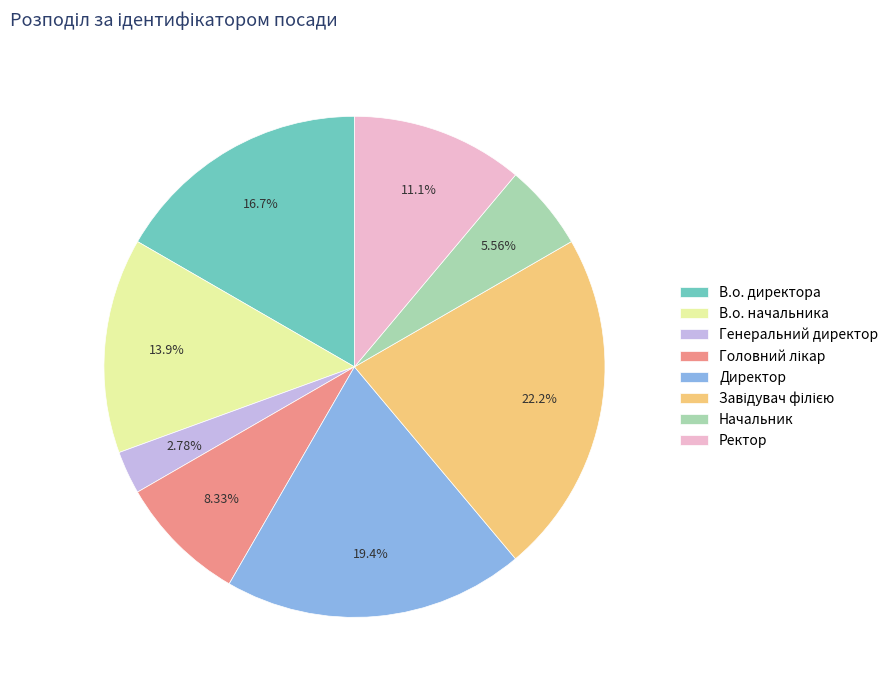

Does В.о. начальника account for over 50% of the chart?

No